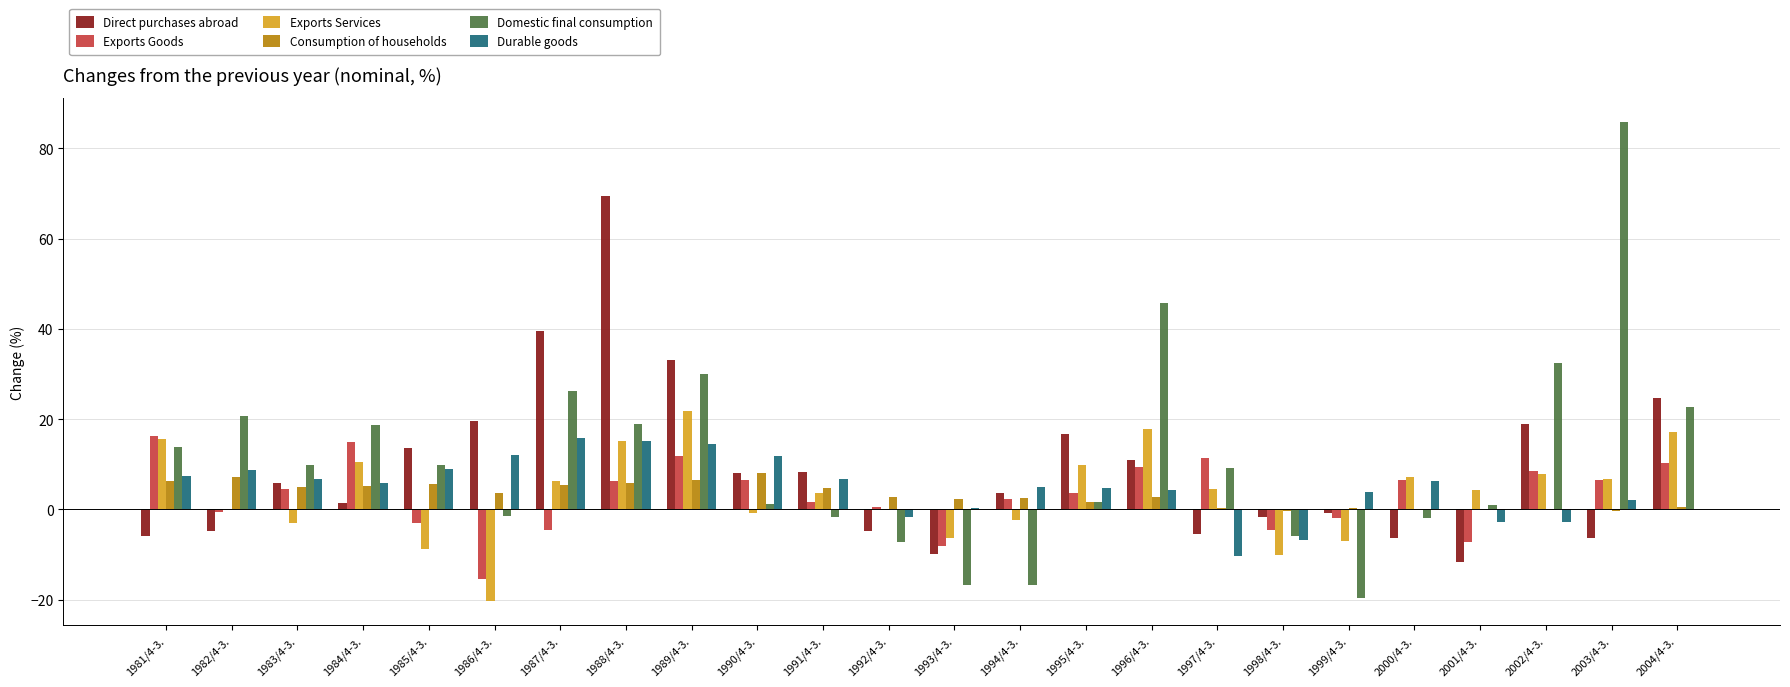

Which series changed the most between 1983/4-3. and 1987/4-3.?

Direct purchases abroad